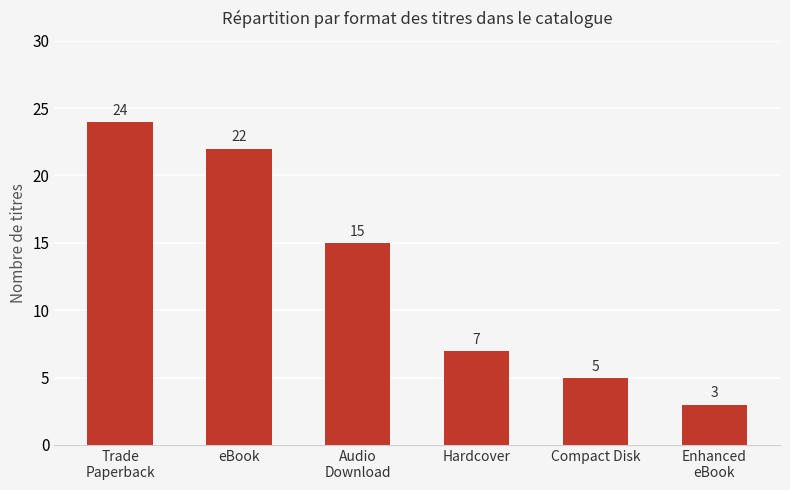

Rank the categories by value from highest to lowest.

Trade
Paperback, eBook, Audio
Download, Hardcover, Compact Disk, Enhanced
eBook